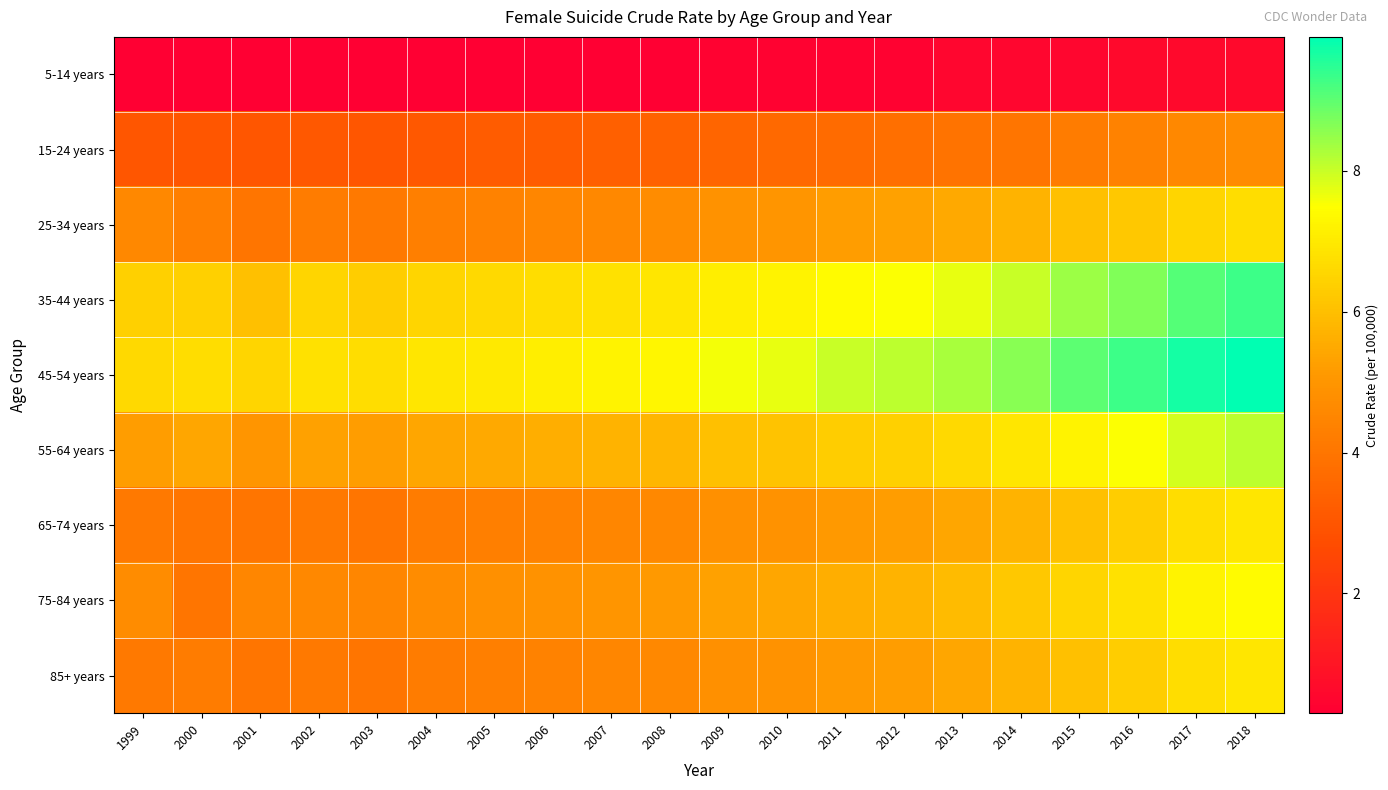

Reading right to left, transcribe all the data shown in this chart.

5-14 years: 2018=0.6	2017=0.6	2016=0.6	2015=0.5	2014=0.5	2013=0.5	2012=0.4	2011=0.4	2010=0.4	2009=0.4	2008=0.3	2007=0.3	2006=0.3	2005=0.3	2004=0.3	2003=0.3	2002=0.3	2001=0.3	2000=0.3	1999=0.3
15-24 years: 2018=4.7	2017=4.6	2016=4.4	2015=4.2	2014=4.0	2013=3.9	2012=3.8	2011=3.7	2010=3.6	2009=3.5	2008=3.4	2007=3.3	2006=3.2	2005=3.2	2004=3.1	2003=3.0	2002=3.1	2001=3.0	2000=3.0	1999=3.0
25-34 years: 2018=6.7	2017=6.5	2016=6.2	2015=6.0	2014=5.7	2013=5.5	2012=5.3	2011=5.2	2010=5.0	2009=4.9	2008=4.7	2007=4.6	2006=4.5	2005=4.4	2004=4.3	2003=4.1	2002=4.2	2001=4.0	2000=4.3	1999=4.6
35-44 years: 2018=9.3	2017=9.1	2016=8.7	2015=8.4	2014=8.0	2013=7.7	2012=7.5	2011=7.4	2010=7.2	2009=7.1	2008=6.9	2007=6.8	2006=6.7	2005=6.6	2004=6.5	2003=6.3	2002=6.5	2001=6.0	2000=6.4	1999=6.4
45-54 years: 2018=9.9	2017=9.7	2016=9.3	2015=9.0	2014=8.6	2013=8.3	2012=8.1	2011=8.0	2010=7.7	2009=7.6	2008=7.3	2007=7.2	2006=7.1	2005=7.0	2004=6.9	2003=6.7	2002=6.8	2001=6.5	2000=6.7	1999=6.6
55-64 years: 2018=8.1	2017=7.9	2016=7.5	2015=7.2	2014=6.9	2013=6.6	2012=6.4	2011=6.3	2010=6.1	2009=6.0	2008=5.8	2007=5.7	2006=5.6	2005=5.5	2004=5.4	2003=5.2	2002=5.3	2001=5.0	2000=5.4	1999=5.2
65-74 years: 2018=6.9	2017=6.7	2016=6.3	2015=6.0	2014=5.7	2013=5.4	2012=5.2	2011=5.1	2010=4.9	2009=4.8	2008=4.6	2007=4.5	2006=4.4	2005=4.3	2004=4.2	2003=4.0	2002=4.1	2001=4.0	2000=4.0	1999=4.1
75-84 years: 2018=7.4	2017=7.2	2016=6.8	2015=6.5	2014=6.2	2013=5.9	2012=5.7	2011=5.6	2010=5.4	2009=5.3	2008=5.1	2007=5.0	2006=4.9	2005=4.8	2004=4.7	2003=4.5	2002=4.6	2001=4.5	2000=4.0	1999=4.7
85+ years: 2018=6.9	2017=6.7	2016=6.3	2015=6.0	2014=5.7	2013=5.4	2012=5.2	2011=5.1	2010=4.9	2009=4.8	2008=4.6	2007=4.5	2006=4.4	2005=4.3	2004=4.2	2003=4.0	2002=4.1	2001=4.0	2000=4.2	1999=4.1